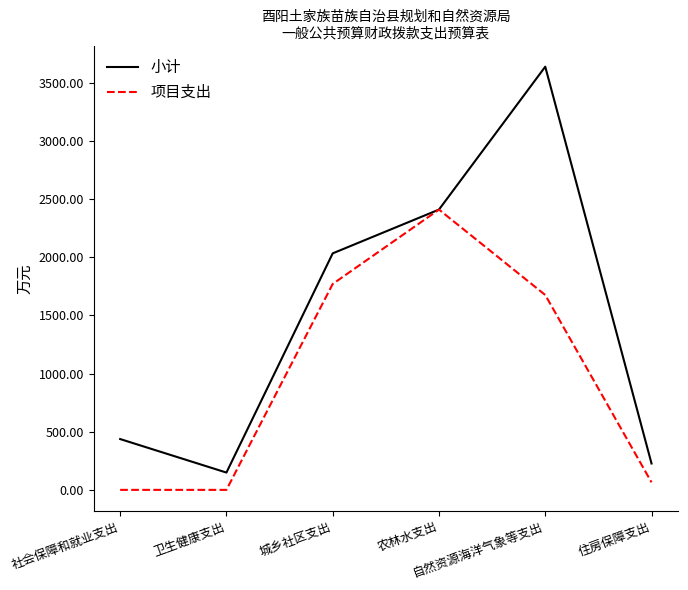

Rank the series by their average value, from highest to lowest.

小计, 项目支出